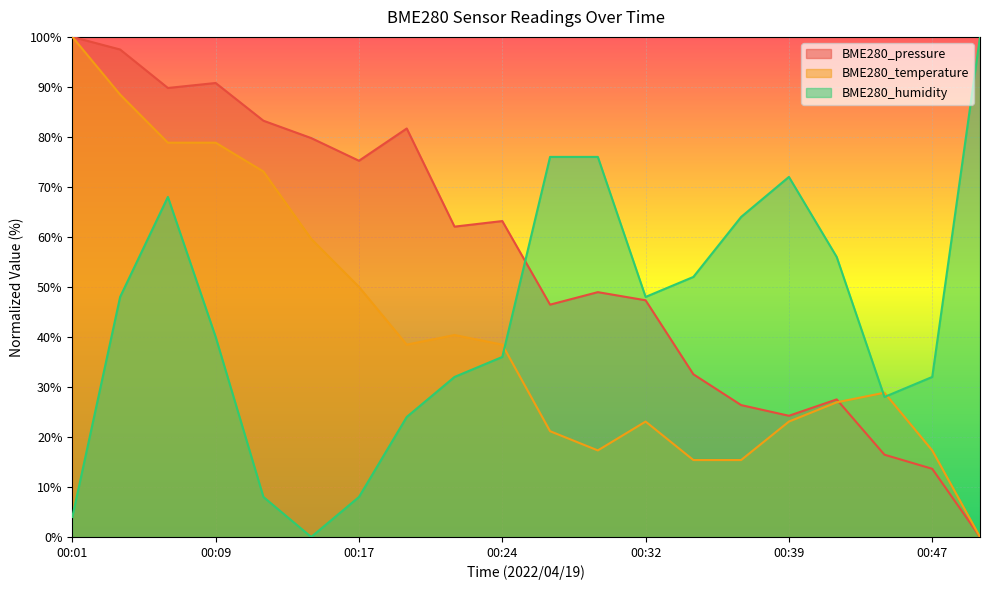

Which label corresponds to the smallest value in the chart?

00:49